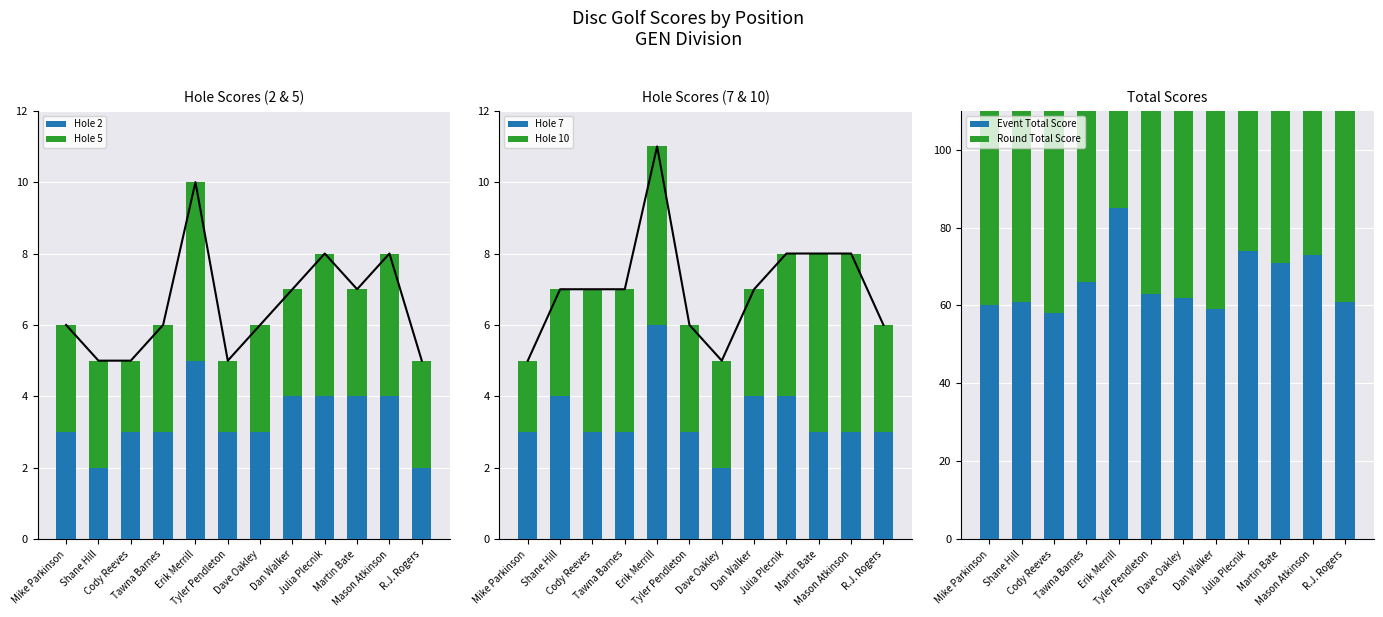

At which category is the sum across all series the highest?

Erik Merrill